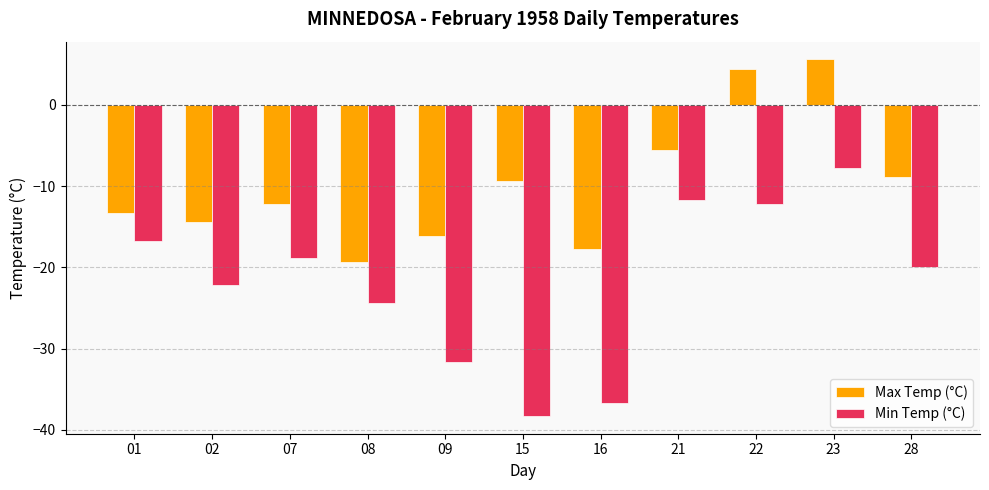

Where does the Max Temp (°C) series first go above -12?

15